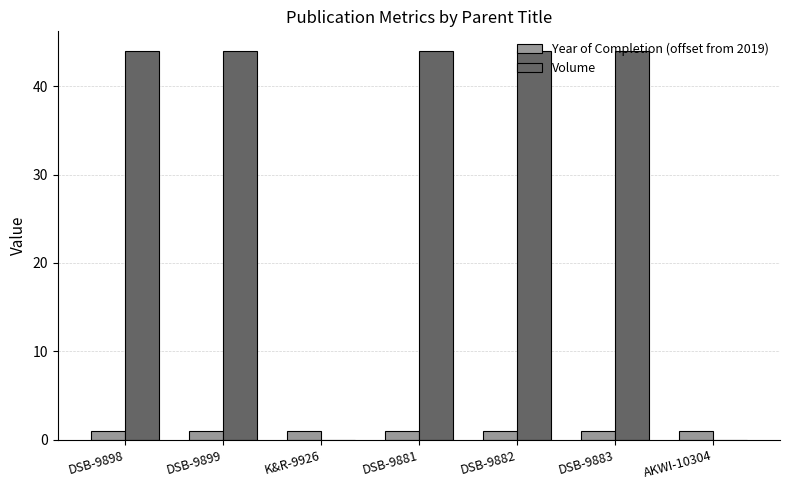

Reading right to left, extract all data points from this chart.

Year of Completion (offset from 2019): AKWI-10304=1	DSB-9883=1	DSB-9882=1	DSB-9881=1	K&R-9926=1	DSB-9899=1	DSB-9898=1
Volume: AKWI-10304=0	DSB-9883=44	DSB-9882=44	DSB-9881=44	K&R-9926=0	DSB-9899=44	DSB-9898=44